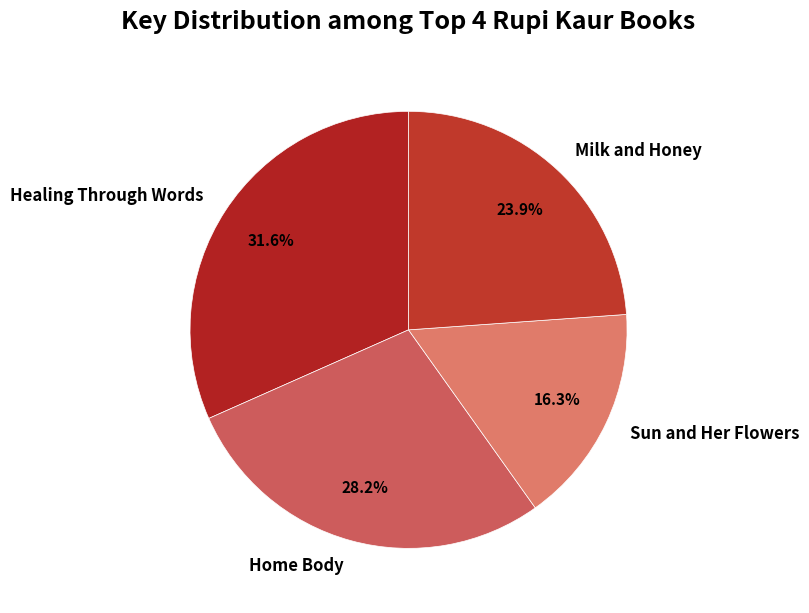

To the nearest percent, what is the average slice percentage?

25%